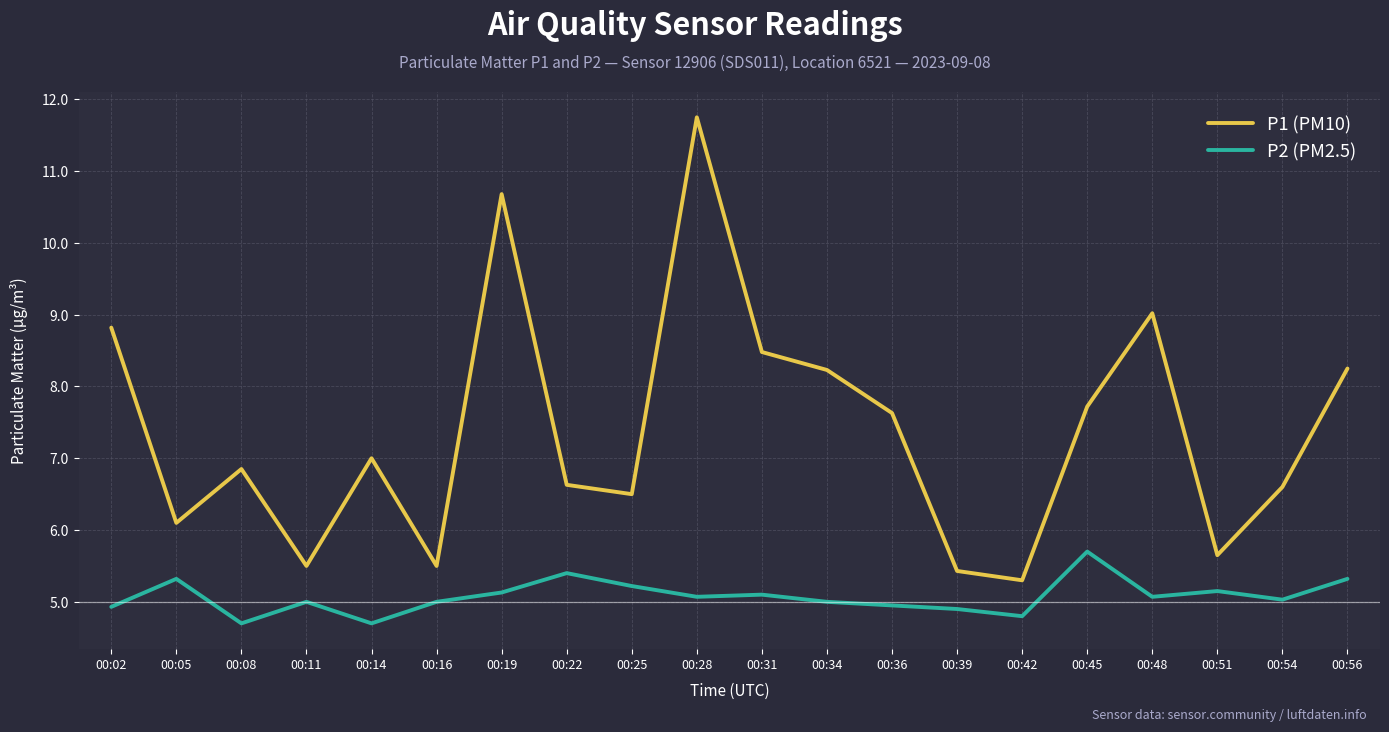

At which label does P2 (PM2.5) first exceed 5?

00:05